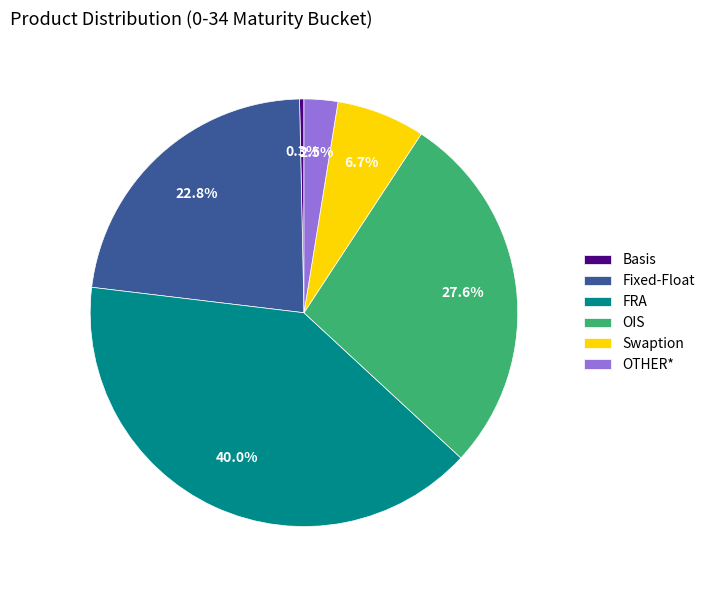

To the nearest percent, what is the average slice percentage?

17%